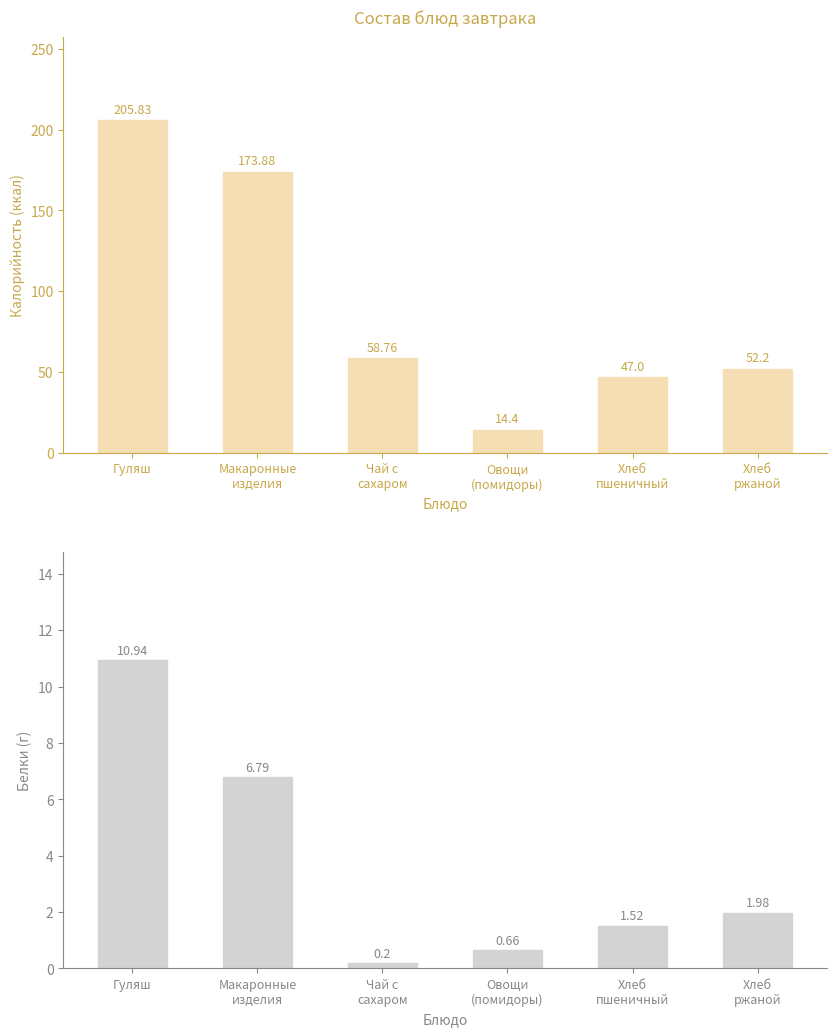

What is the value of the Белки bar at the 3rd from the left?

0.2